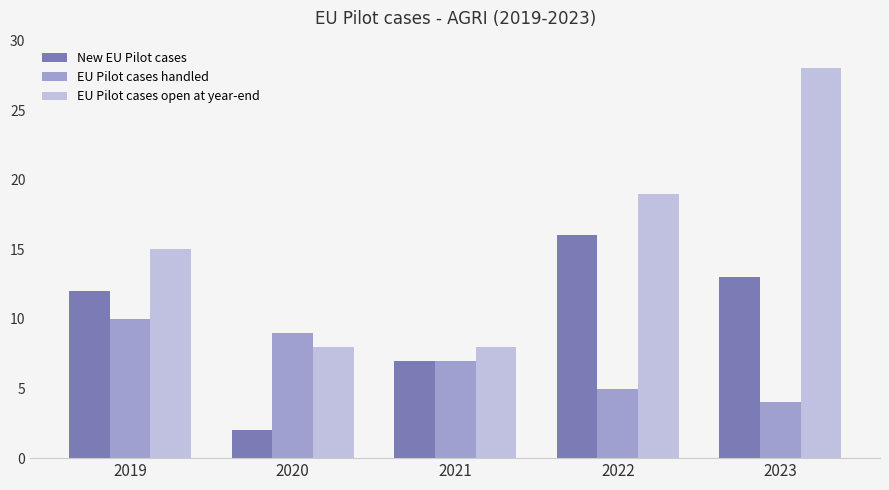

True or false: EU Pilot cases handled has a value of 7 at 2021.

True